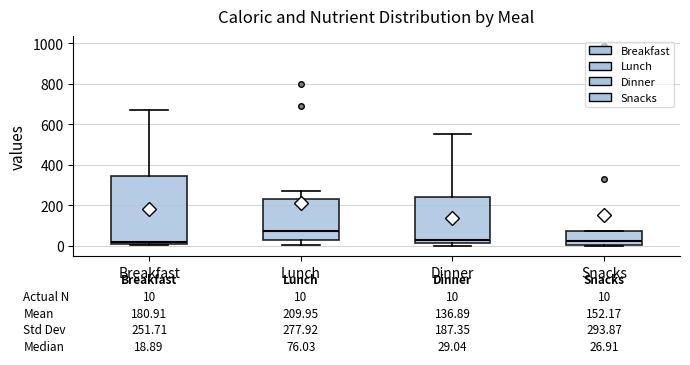

Comparing the boxes themselves (not the whiskers), which one is the tallest?

Breakfast